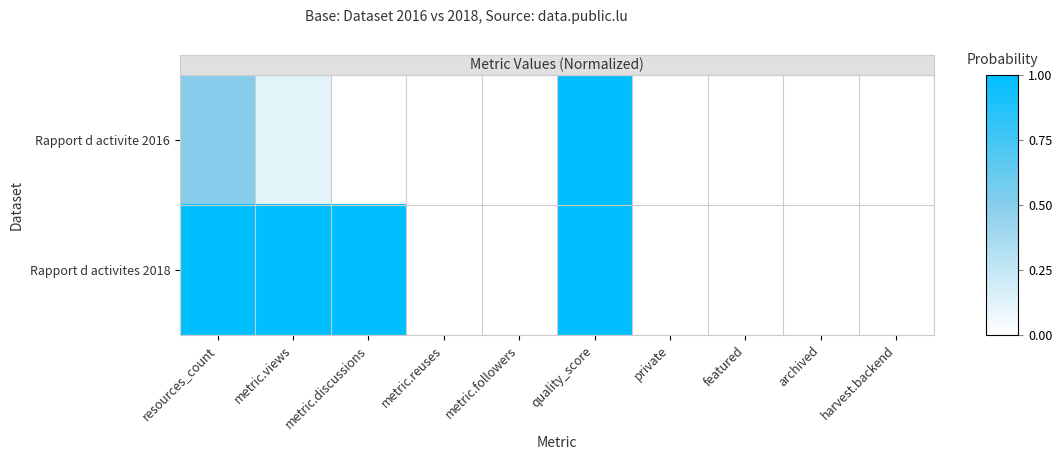

Which series changed the most between metric.reuses and quality_score?

Rapport d activite 2016